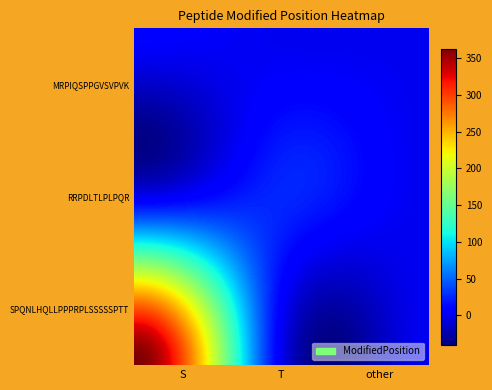

Which series has the largest total across all categories?

SPQNLHQLLPPPRPLSSSSSPTT